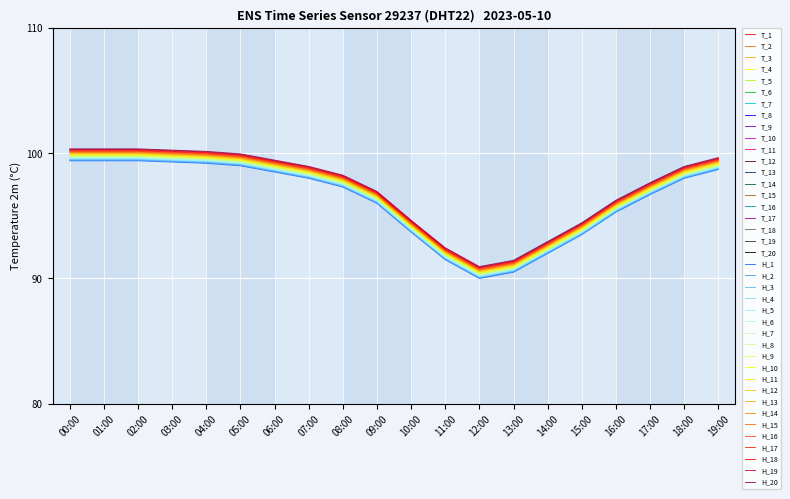

Count the number of categories in the chart.

20